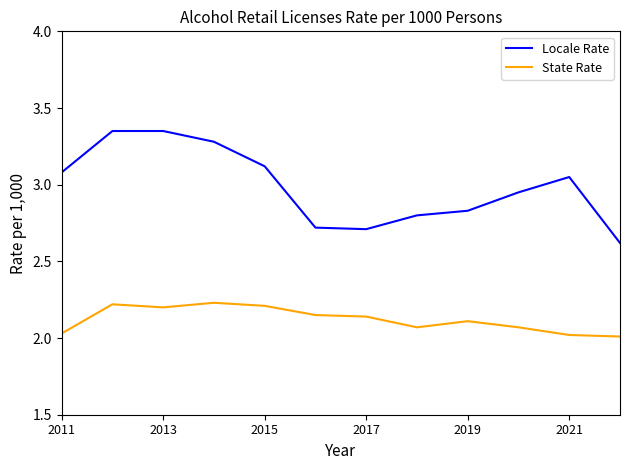

Which series has the largest range (max minus min)?

Locale Rate